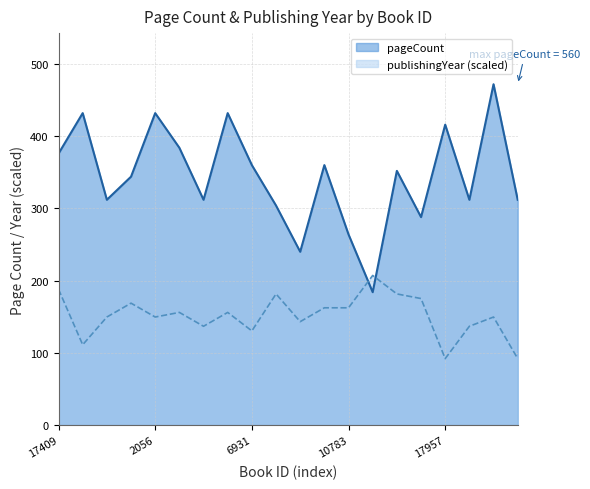

What is the difference between the pageCount values at 19743 and 13853?

56.0